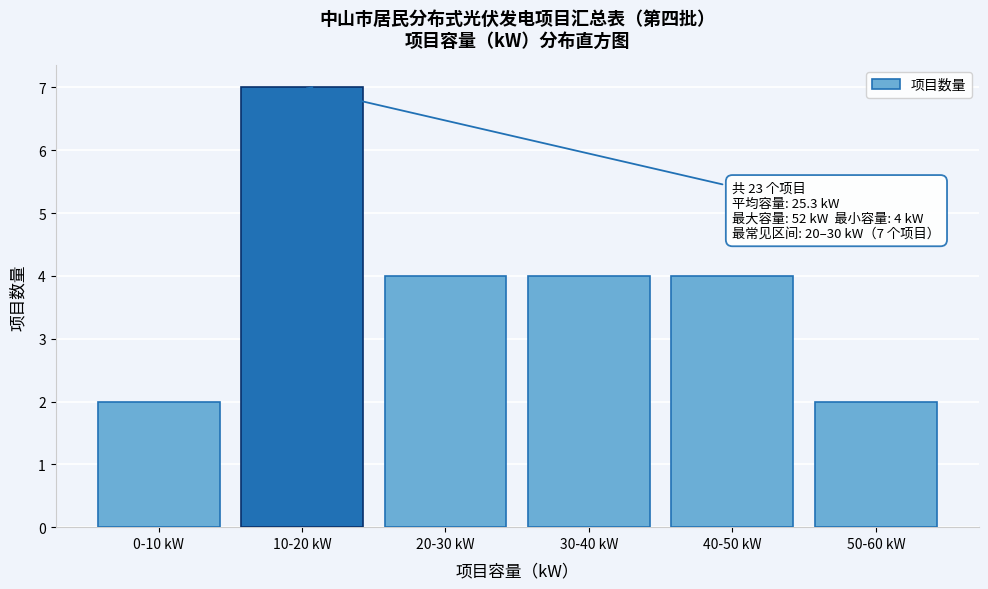

Reading right to left, what are all the values shown in this chart?

2	4	4	4	7	2